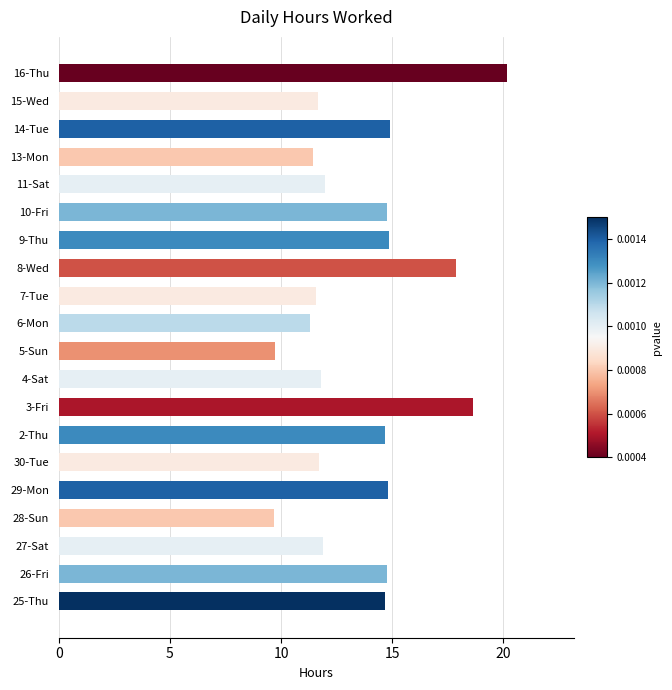

How many bars are there in total?

20